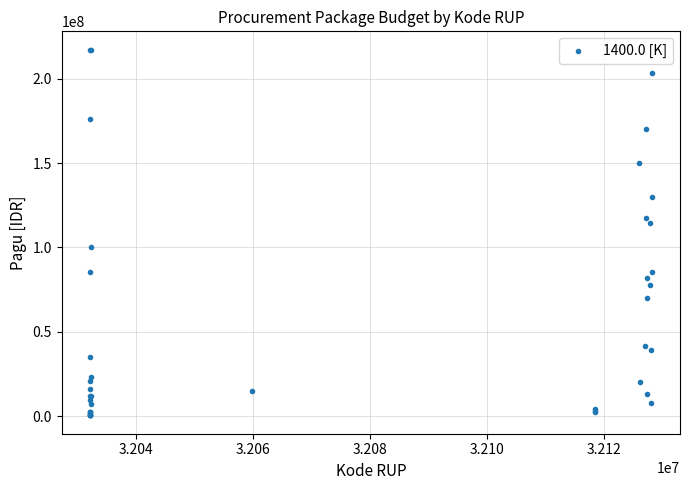

What Y value in the scatter plot is closest to 108830000?

114296000